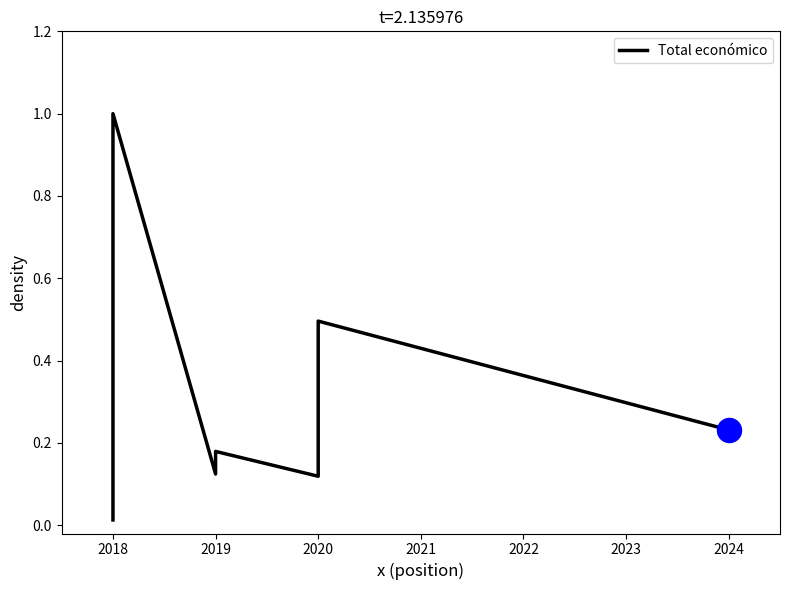

What is the change in value from 2018 to 2019?

+0.1